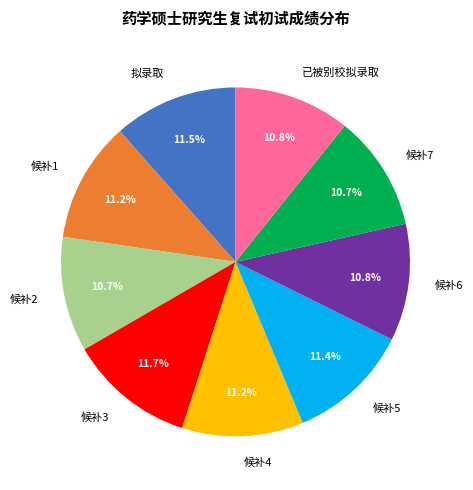

Is there a majority slice in this chart?

No